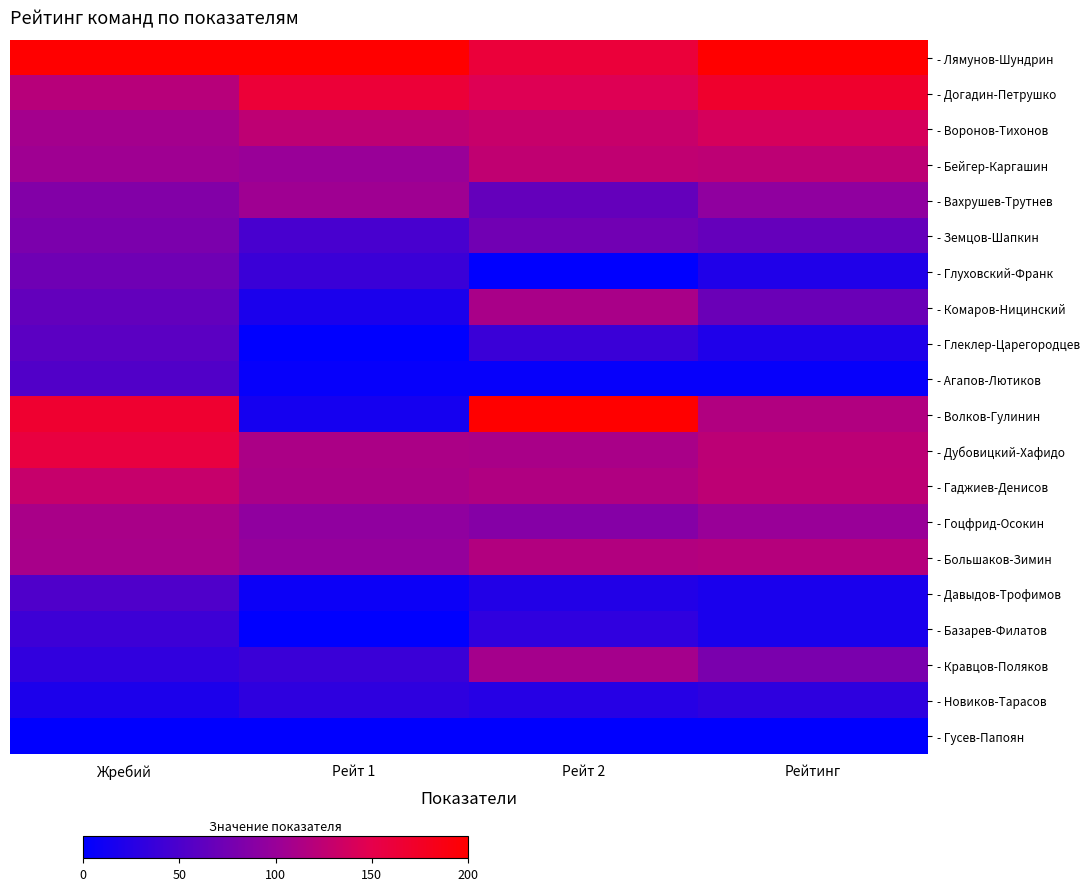

At how many categories does at least one series exceed 0?

4